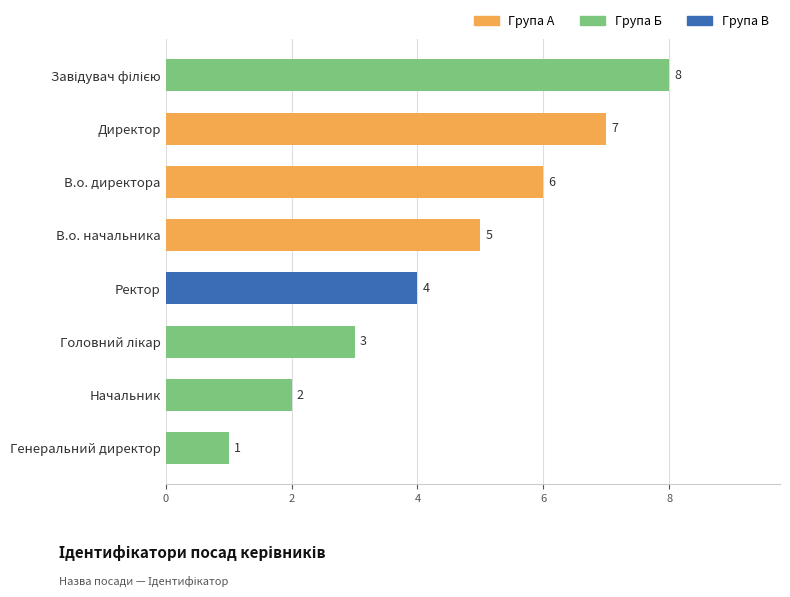

How many bars are there in total?

8